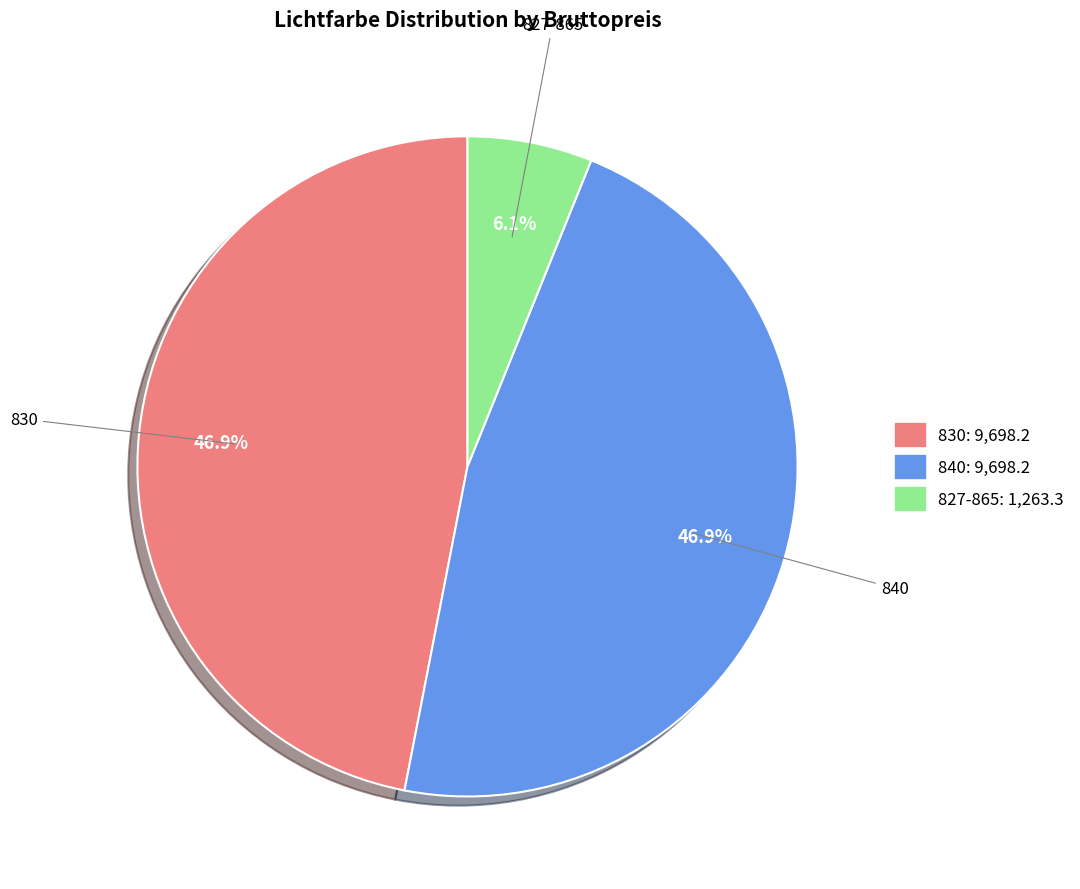

Is there any slice that represents more than half of the pie?

No